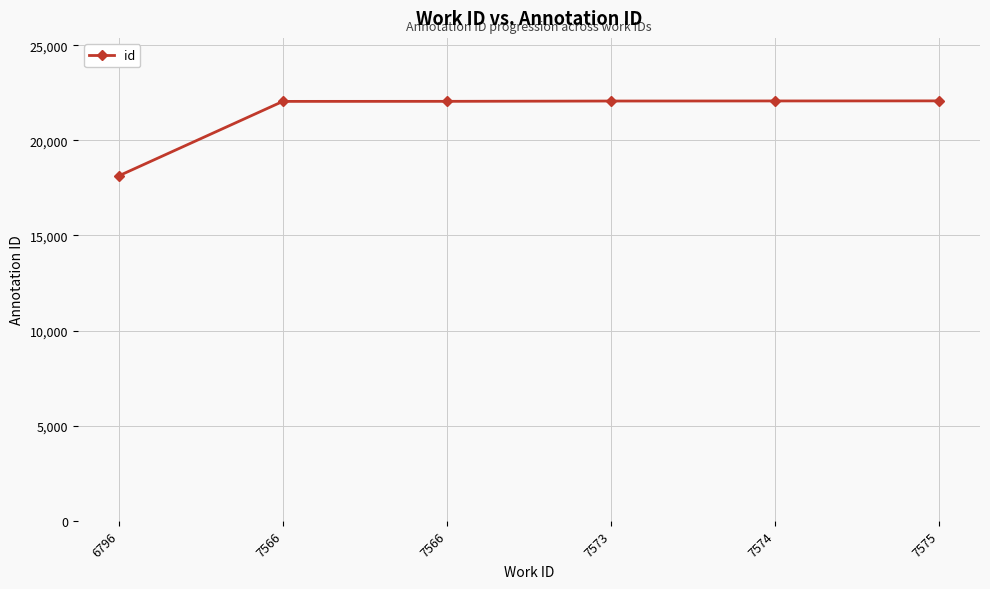

Where does the data first go above 22069?

7574